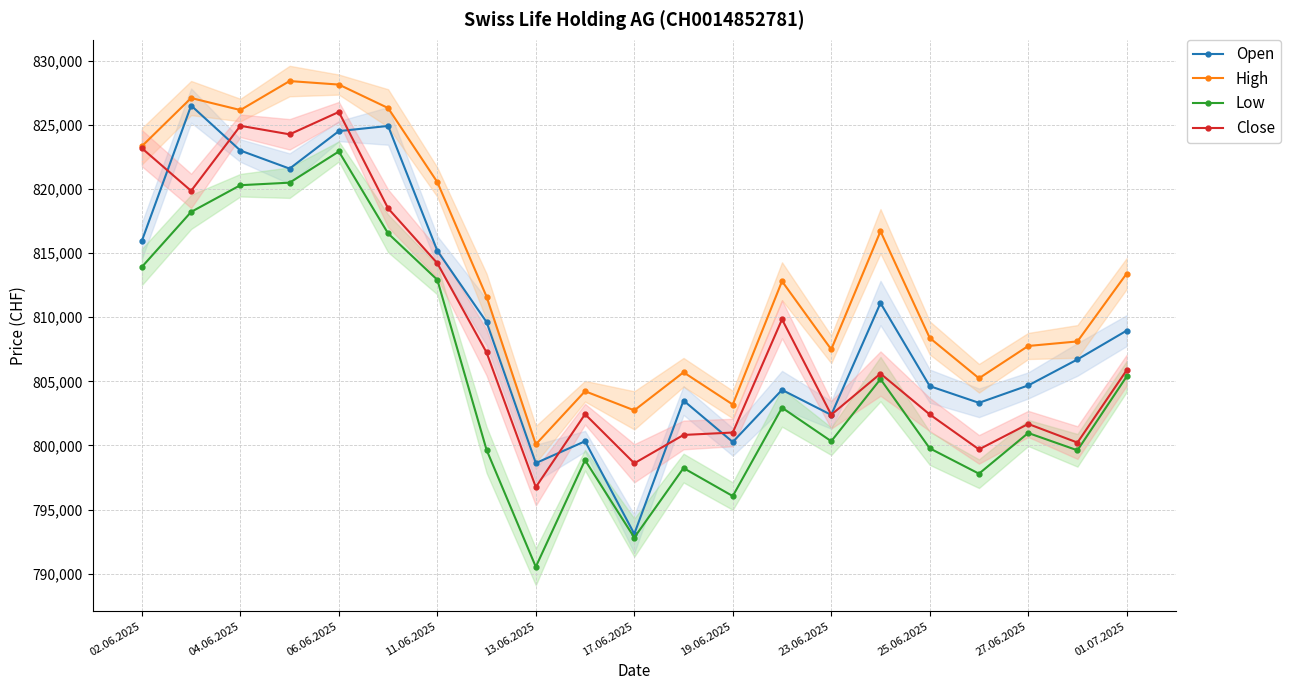

What is the lowest value of the Close series?

796752